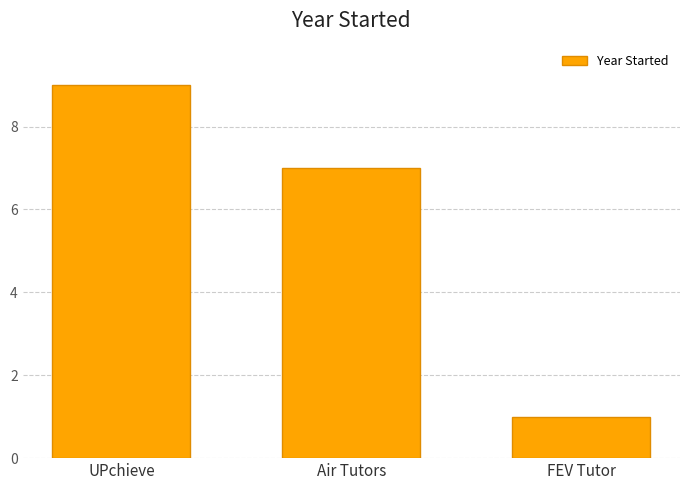

How many values are below 7?

1